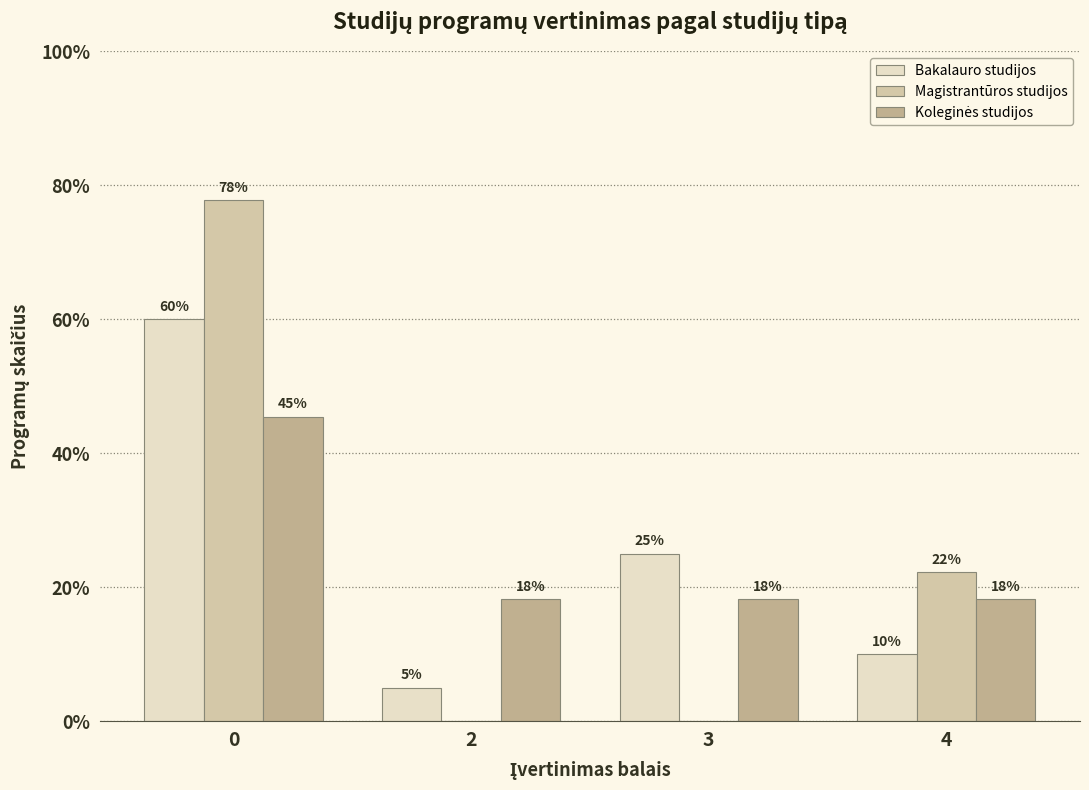

Does the chart contain stacked bars?

No